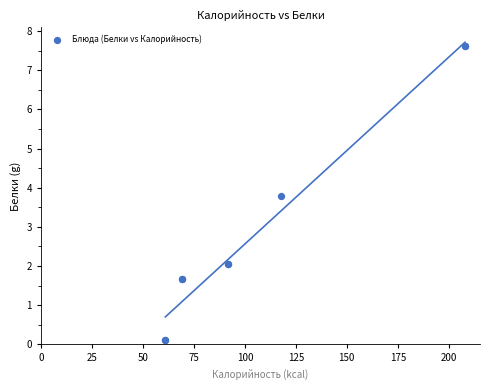

What Y value in the scatter plot is closest to 3?

3.8